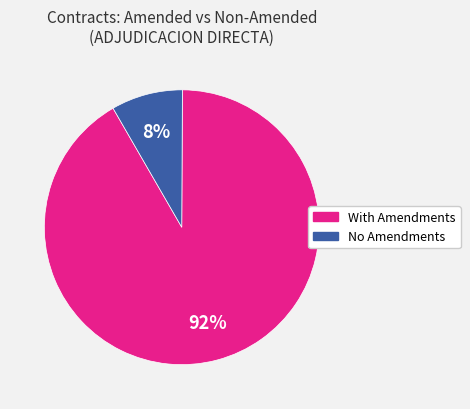

Which slice is the smallest?

No Amendments